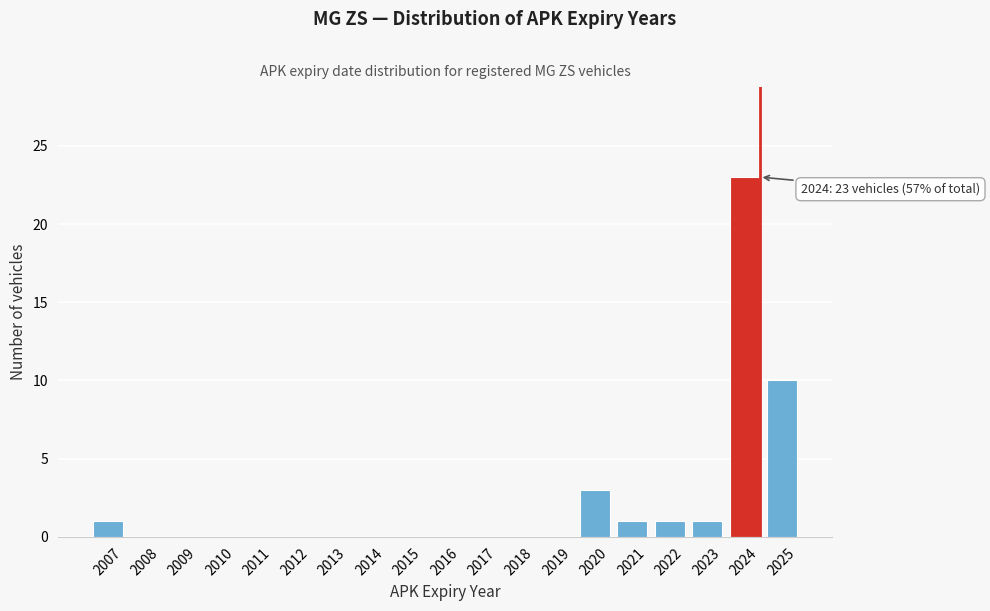

Reading left to right, what are all the values shown in this chart?

2007=1	2008=0	2009=0	2010=0	2011=0	2012=0	2013=0	2014=0	2015=0	2016=0	2017=0	2018=0	2019=0	2020=3	2021=1	2022=1	2023=1	2024=23	2025=10